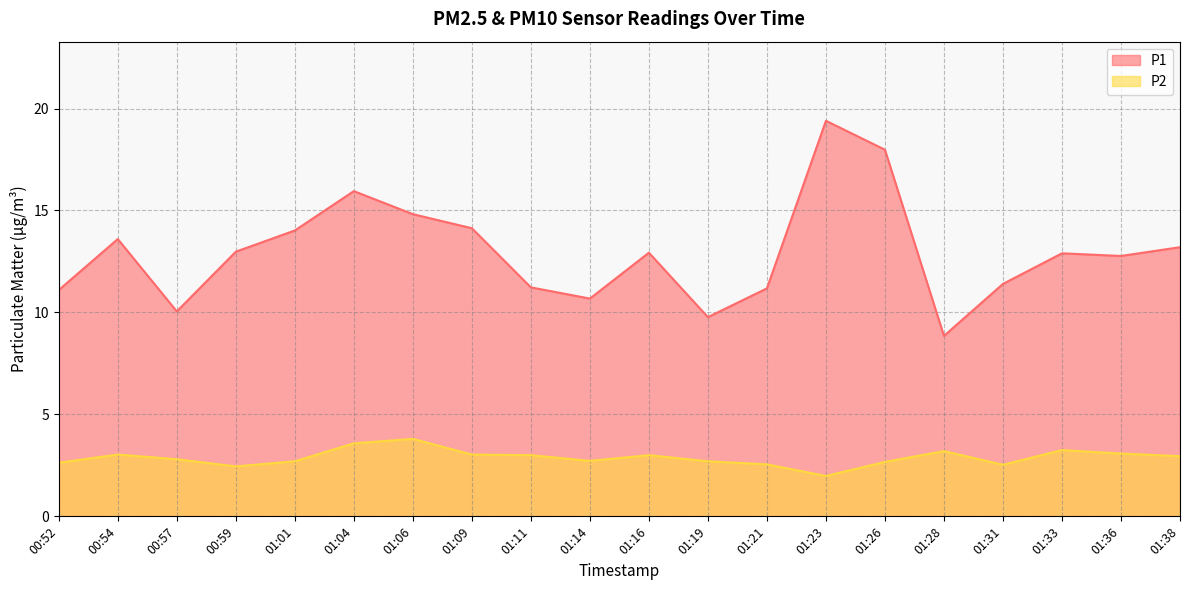

Where is P1 nearest to the value 14?

01:01